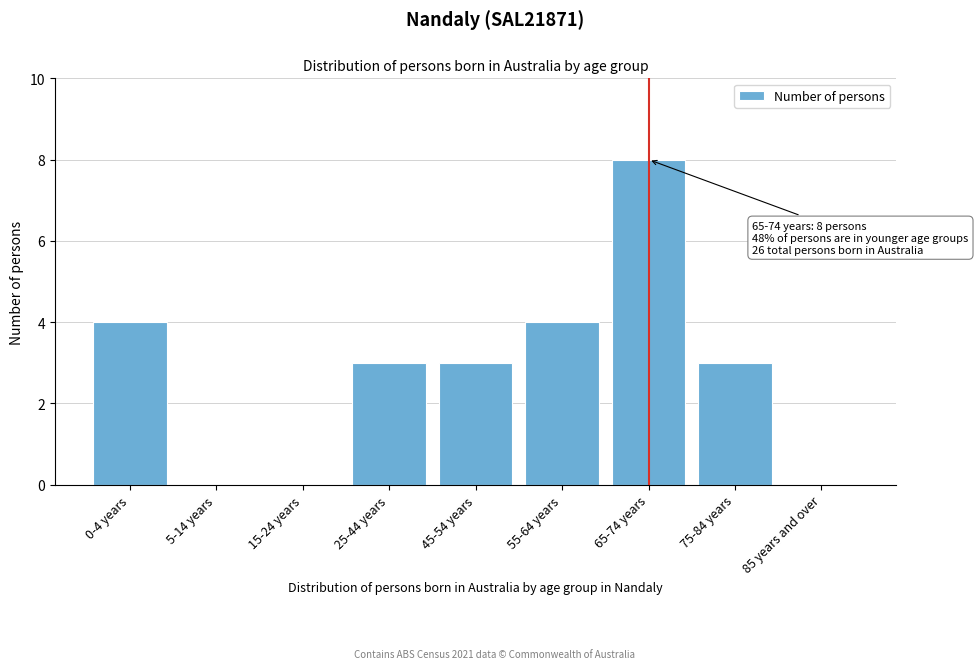

Reading left to right, what are all the values shown in this chart?

0-4 years=4	5-14 years=0	15-24 years=0	25-44 years=3	45-54 years=3	55-64 years=4	65-74 years=8	75-84 years=3	85 years and over=0